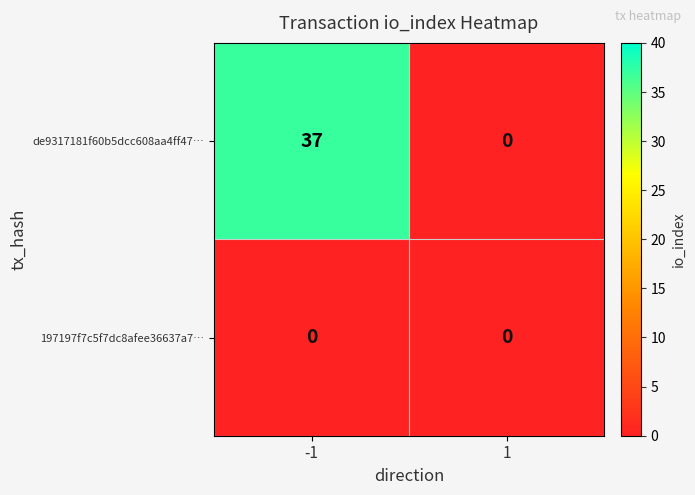

At which category is the sum across all series the highest?

-1